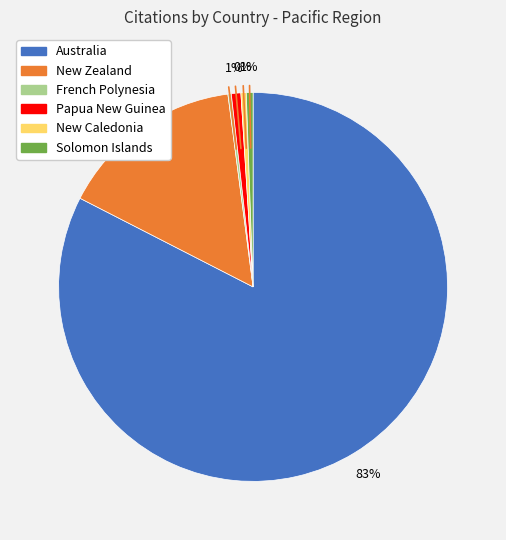

What is the ratio of the value at New Zealand to the value at French Polynesia?

55.2